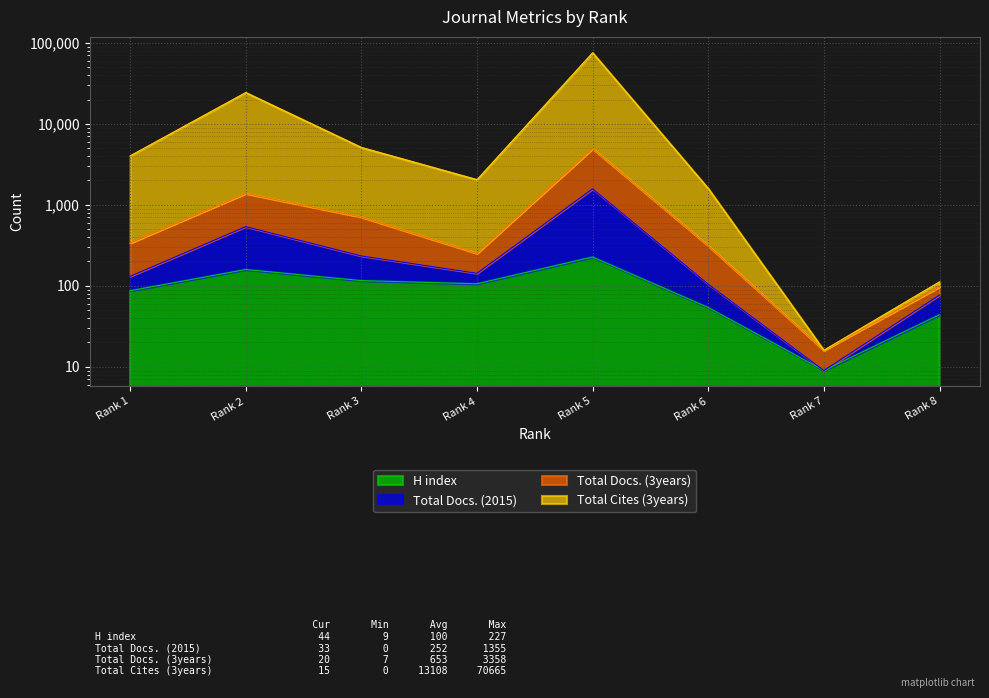

What is the total value across all series at Rank 2?

26471